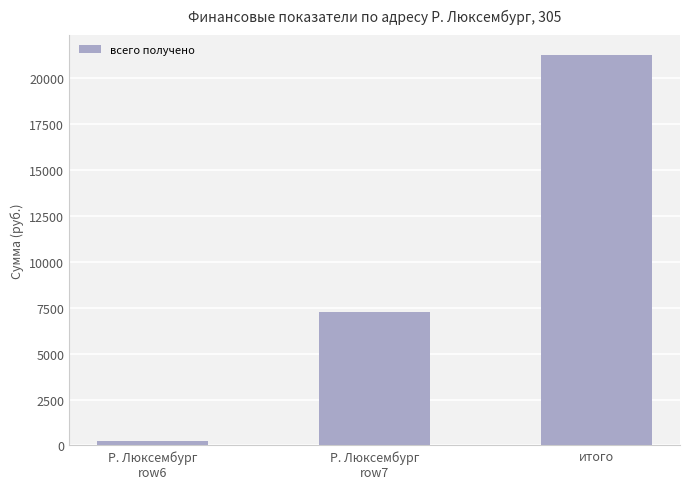

What is the average value?

9597.2